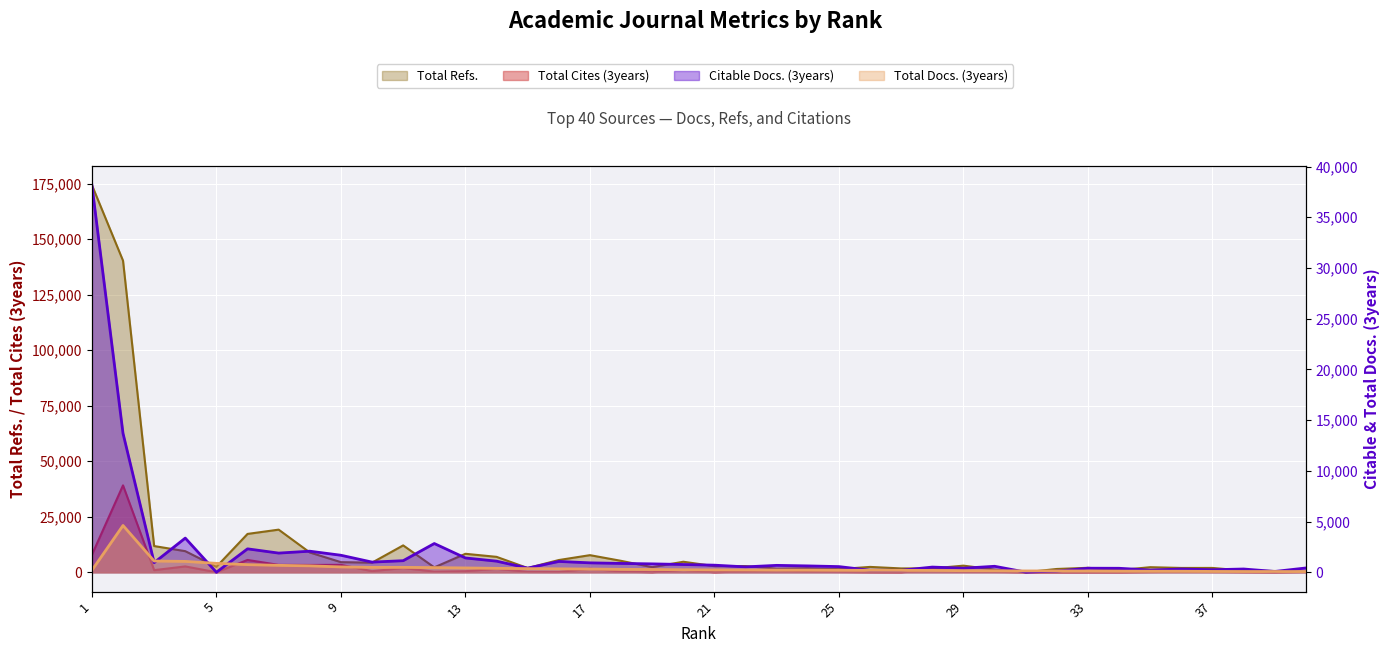

The value of Total Cites (3years) at 23 is 899. True or false?

True